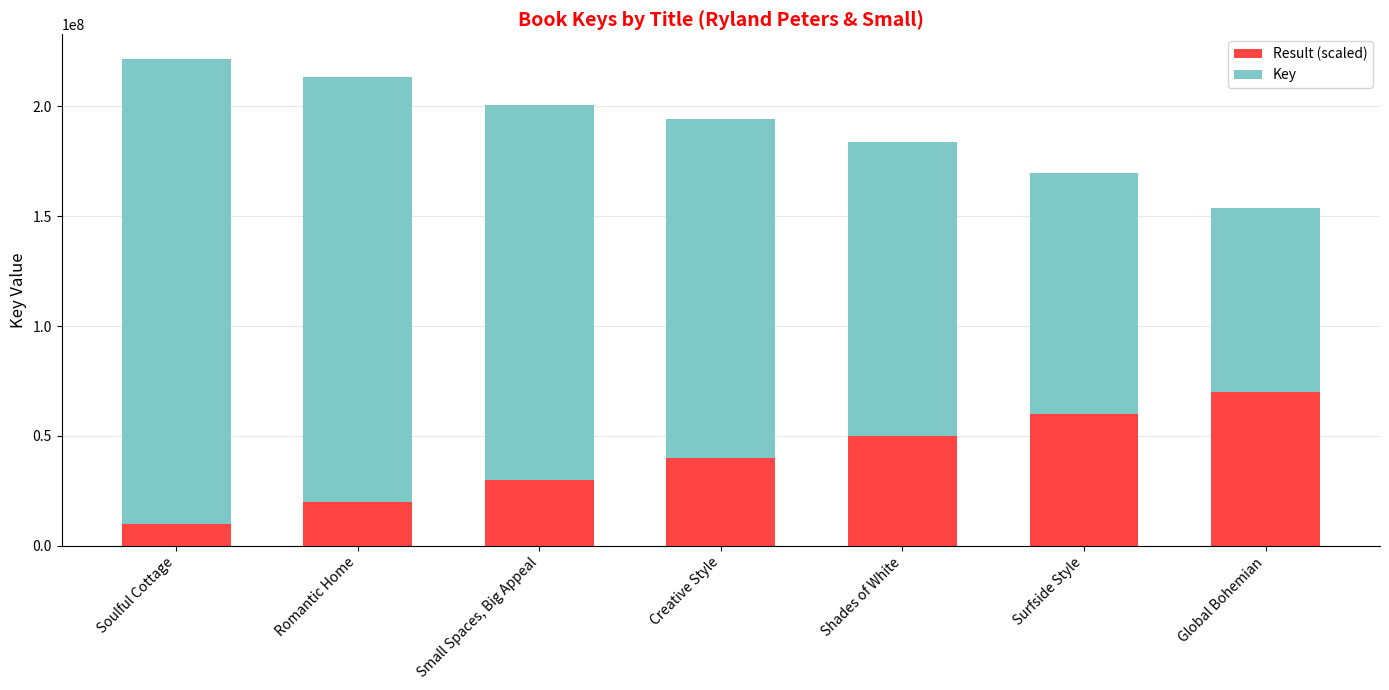

What is the maximum value for Result (scaled)?

70000000